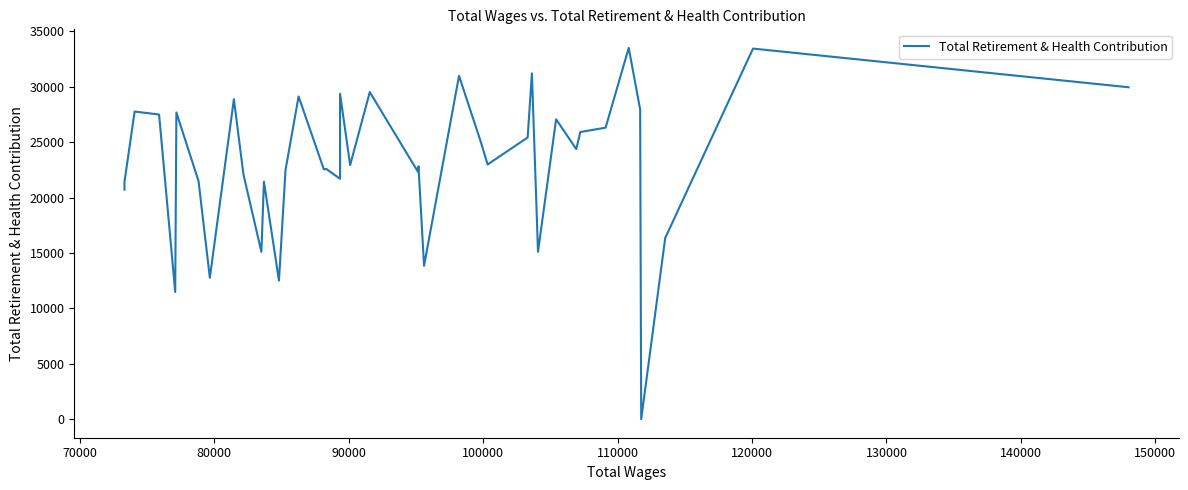

What is the value of the 38th point from the left?

16351